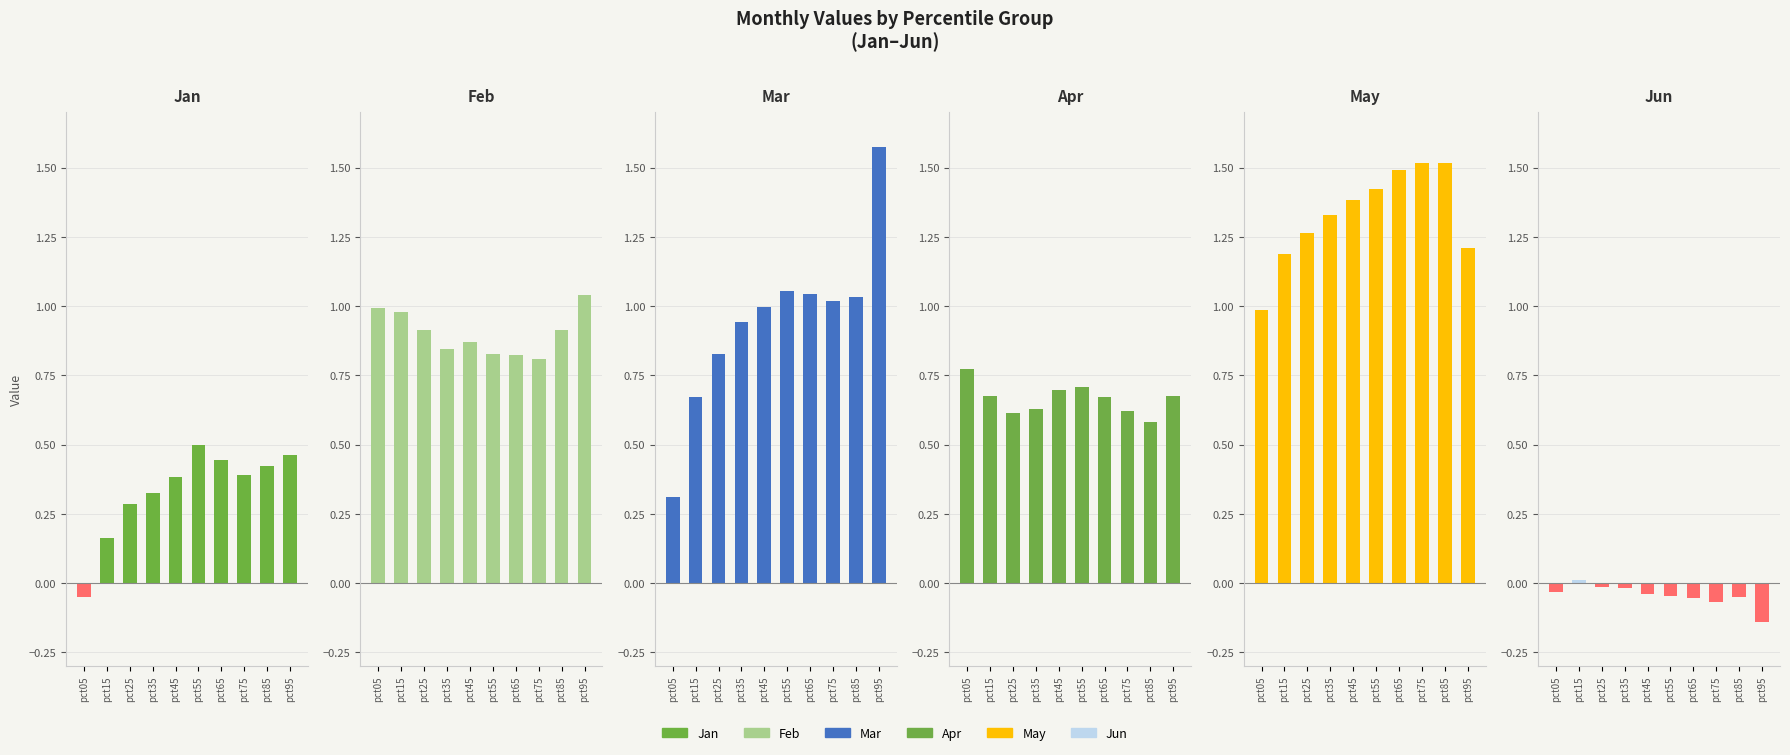

Rank the series by their maximum value, from lowest to highest.

Jun, Jan, Apr, Feb, May, Mar